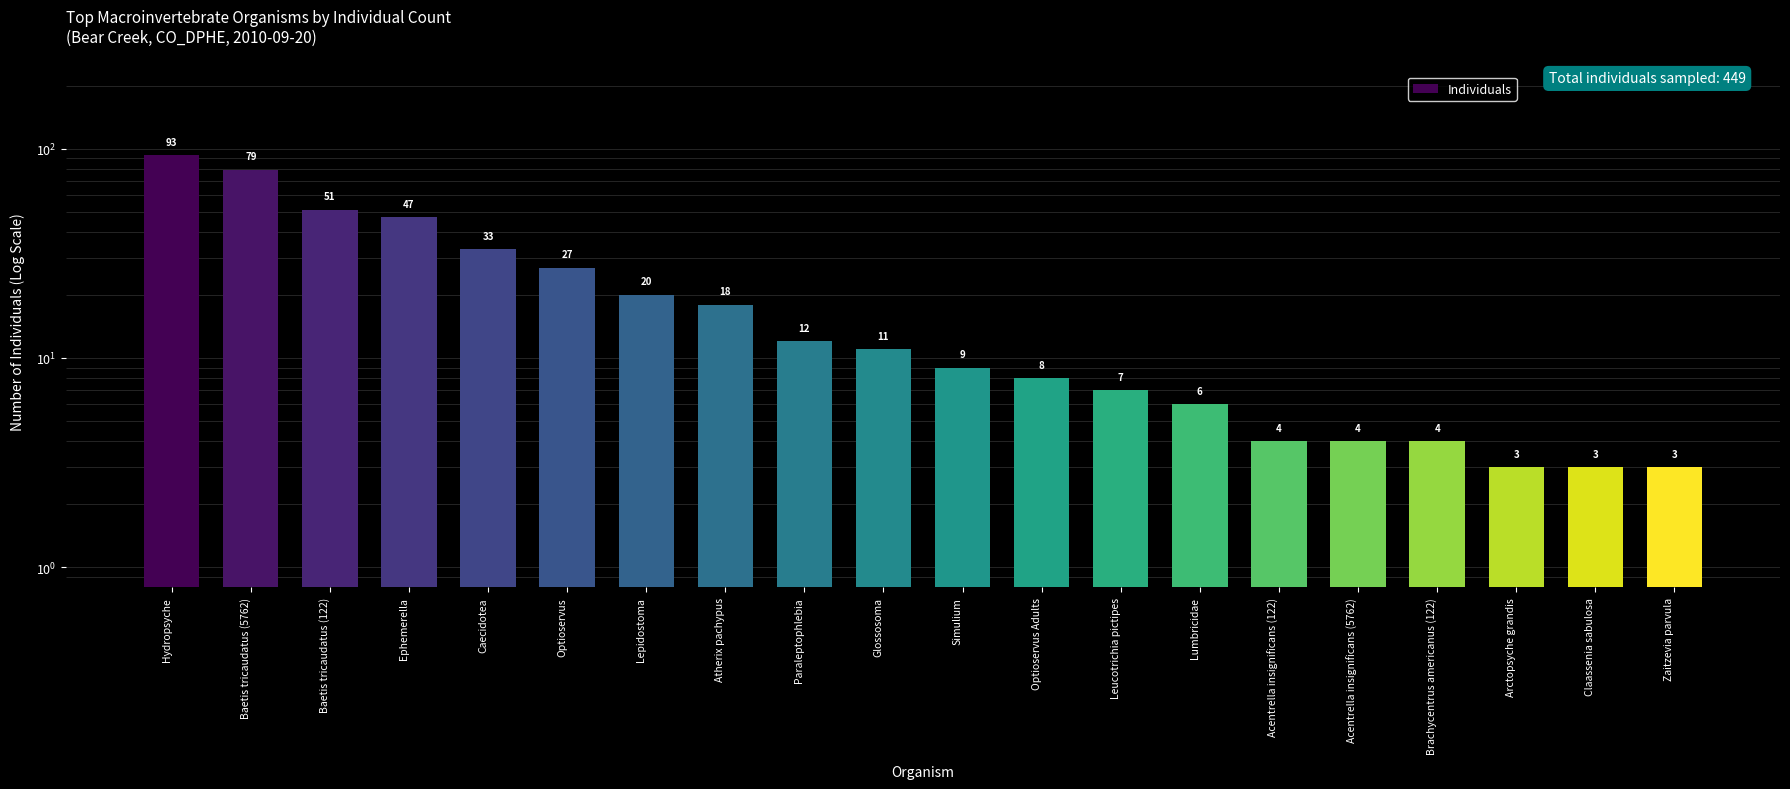

What position from the right is Paraleptophlebia?

12